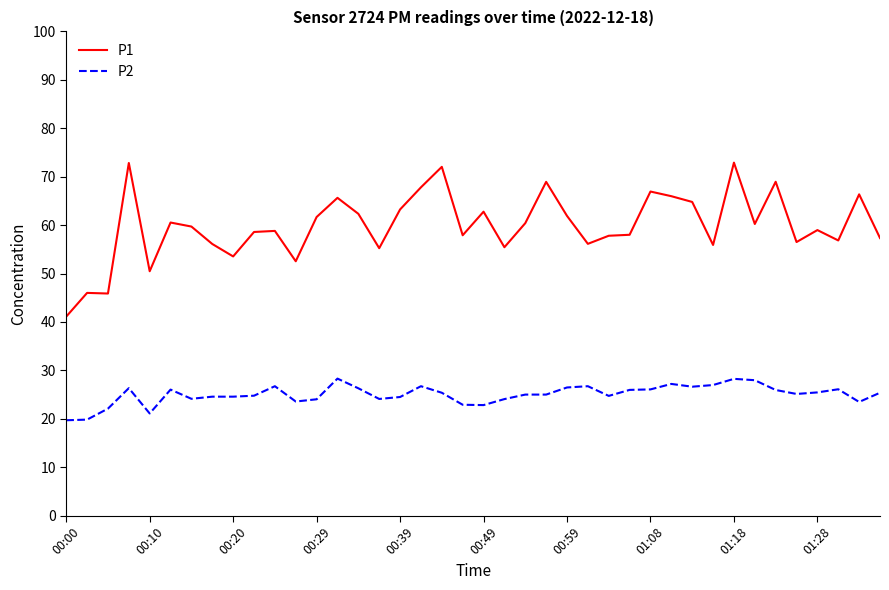

Which series has the largest total across all categories?

P1